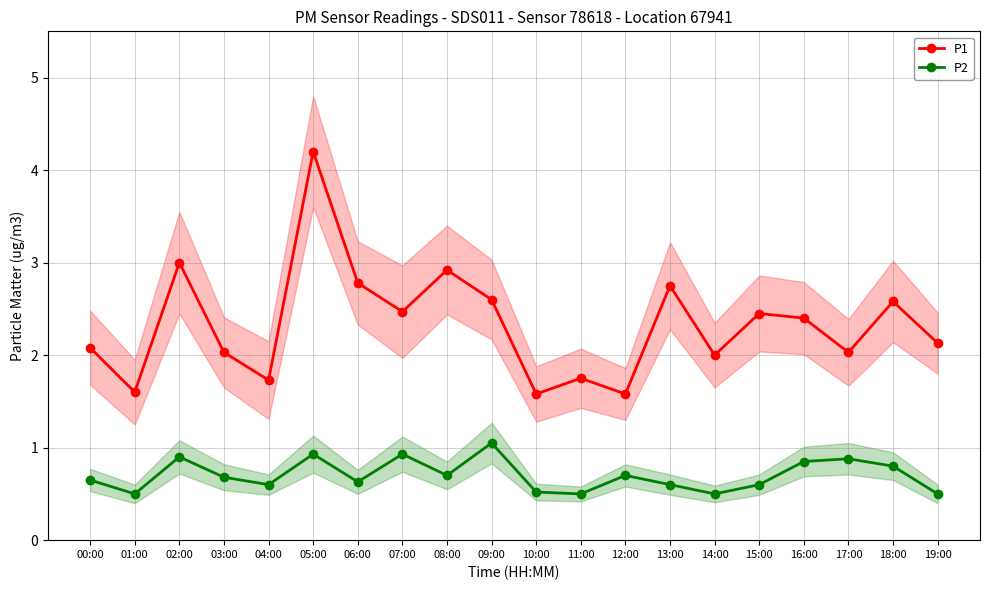

At how many categories does at least one series exceed 3?

1